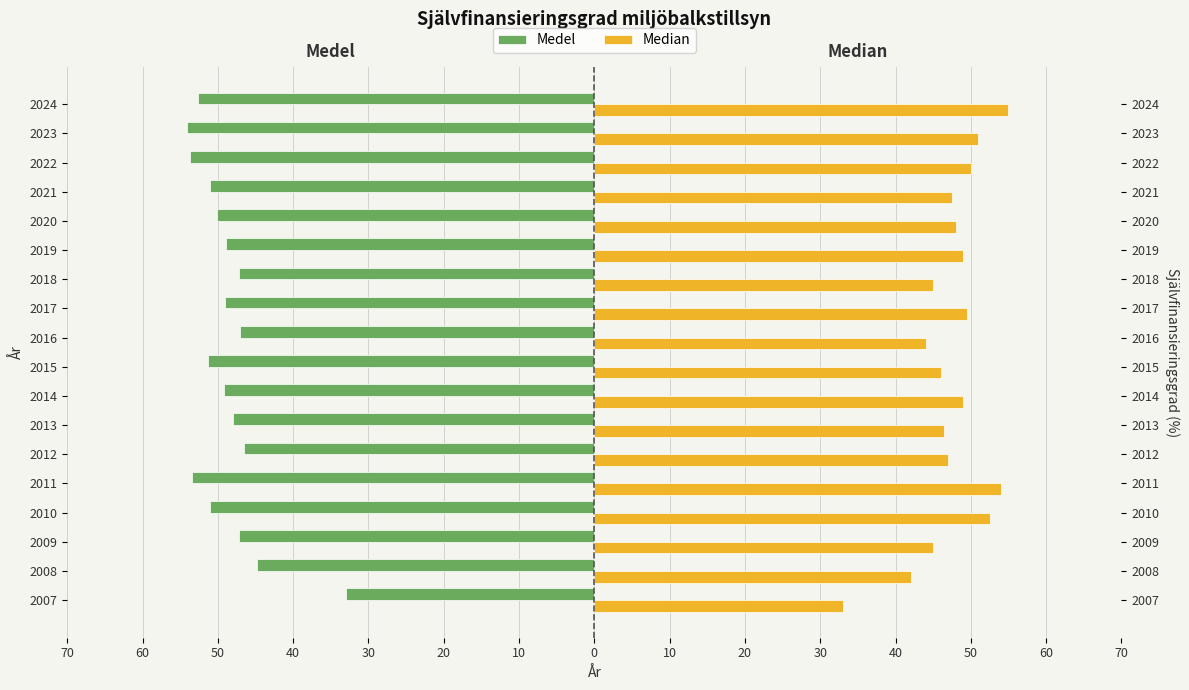

What is the maximum value for Median?

55.0